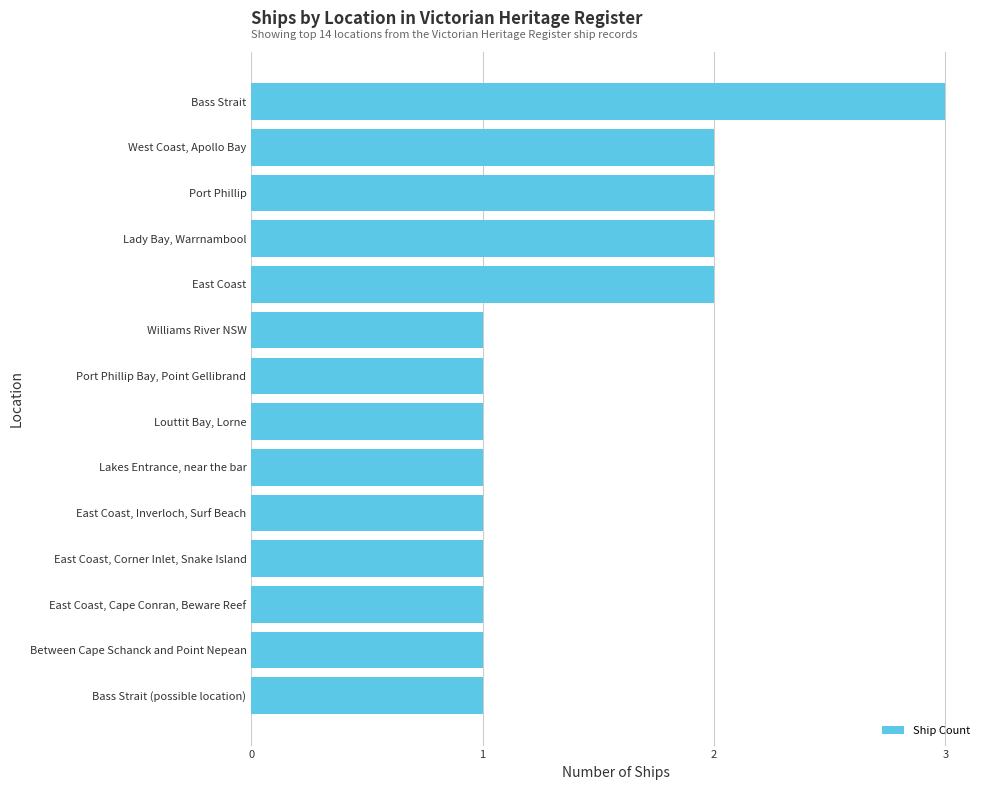

True or false: the data shows 3 at West Coast, Apollo Bay.

False